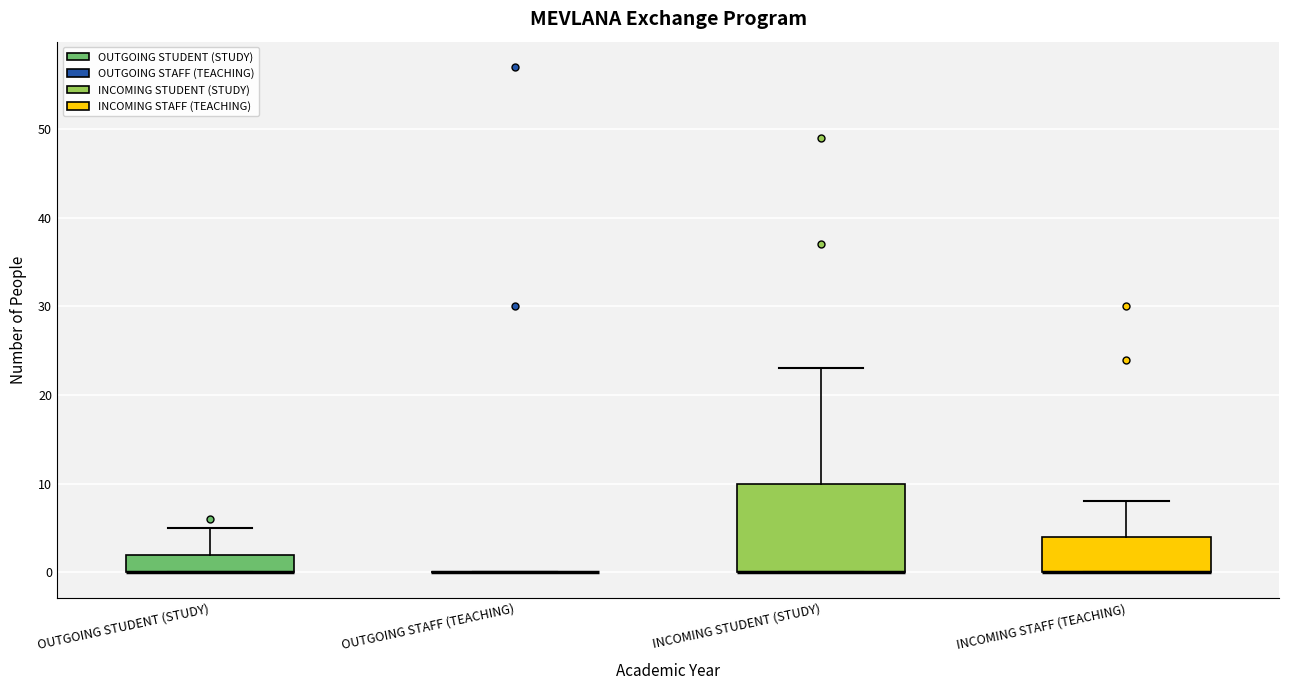

Reading left to right, read every box against the y-axis: the position of its median line, the range the box covers, and the ends of its whiskers. The values are not printed on the chart, so give them approximately, as read against the axis.

OUTGOING STUDENT (STUDY): median 0 (drawn on the box's lower edge), box 0 to 2, whiskers 0 to 5
OUTGOING STAFF (TEACHING): box collapsed to a line at 0, whiskers 0 to 0
INCOMING STUDENT (STUDY): median 0 (drawn on the box's lower edge), box 0 to 10, whiskers 0 to 23
INCOMING STAFF (TEACHING): median 0 (drawn on the box's lower edge), box 0 to 4, whiskers 0 to 8